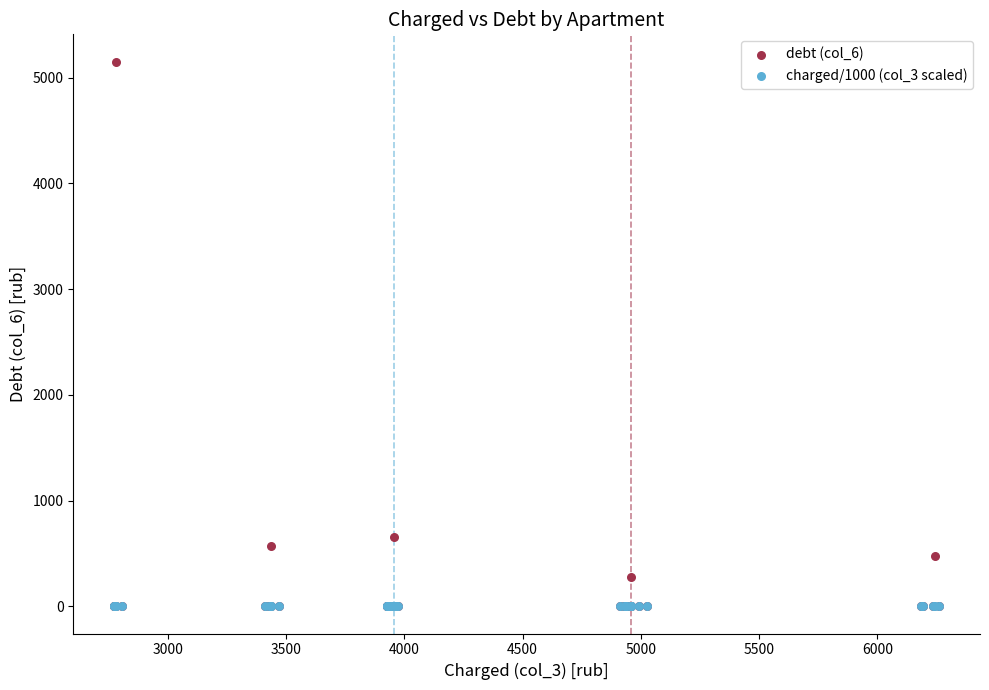

Across all series, what Y value is closest to 2576?

659.6